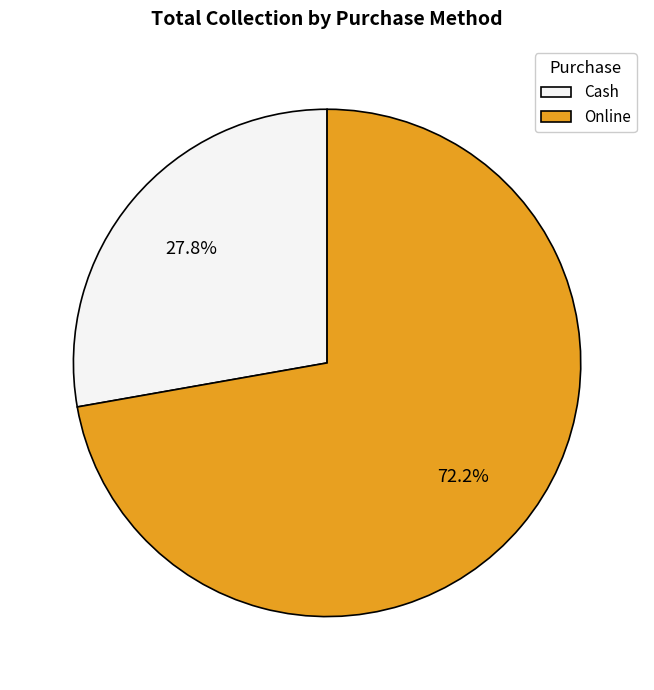

To the nearest percent, what is the difference between the largest and smallest slice percentages?

44%